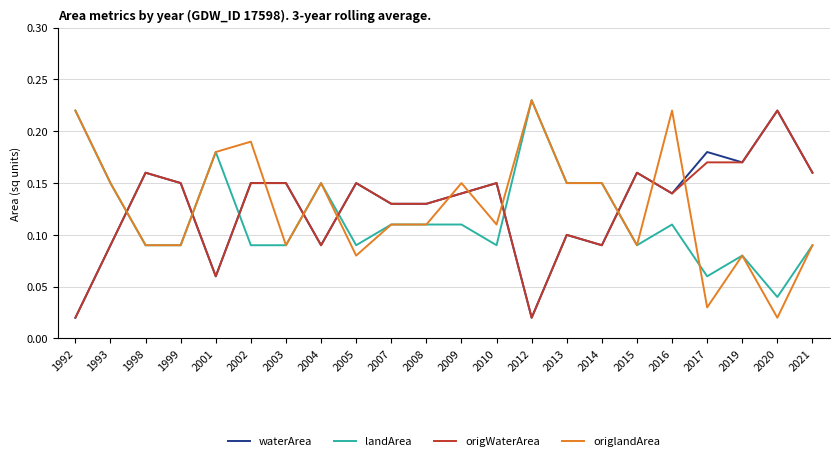

How many lines are shown in the chart?

4